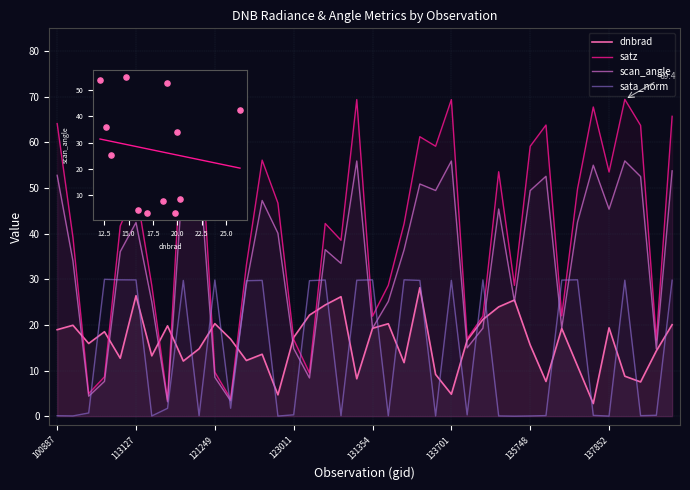

At how many categories does at least one series exceed 29?

31